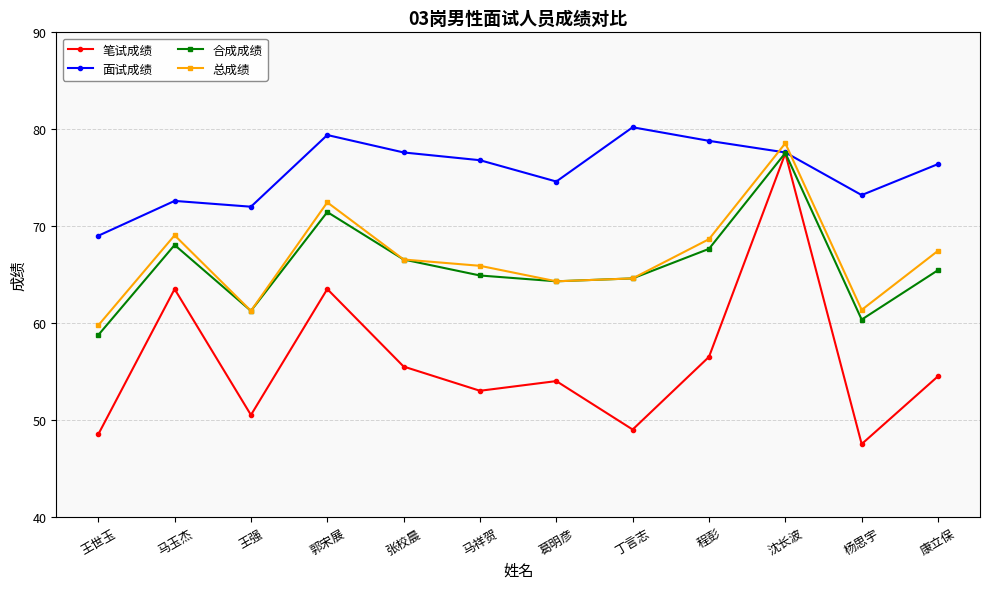

The 面试成绩 series shows 78.8 at 程彭. True or false?

True